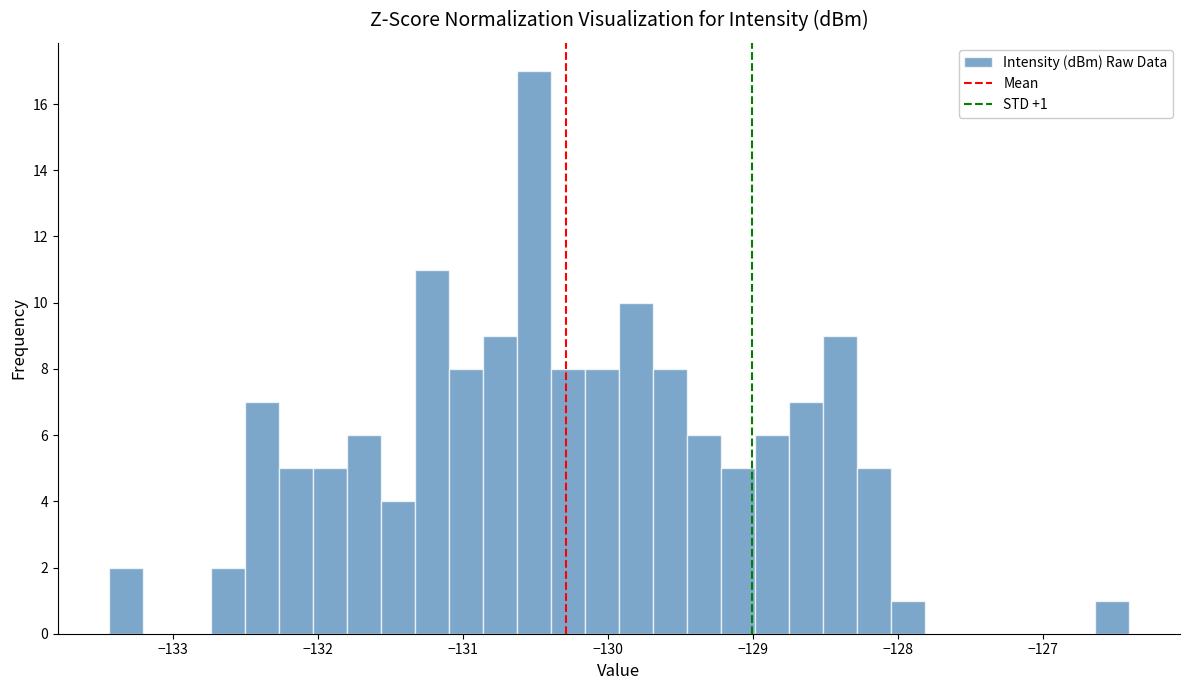

Around what value on the x-axis is the tallest bar? Give the approximate position of its centre, as read against the axis.

-130.5